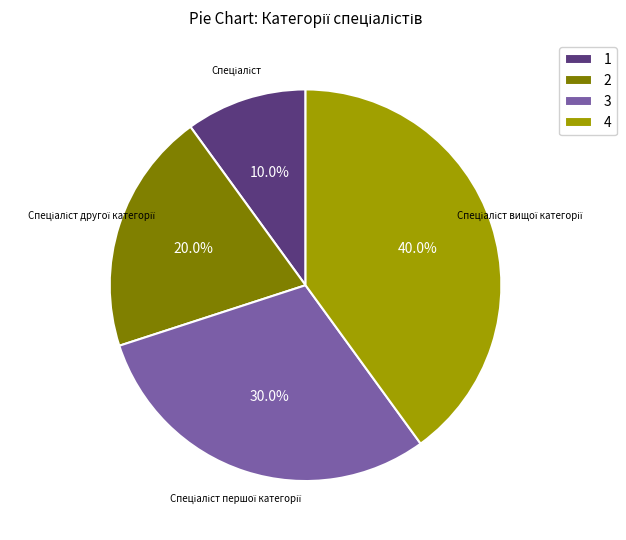

What is the smallest slice in the pie chart?

1